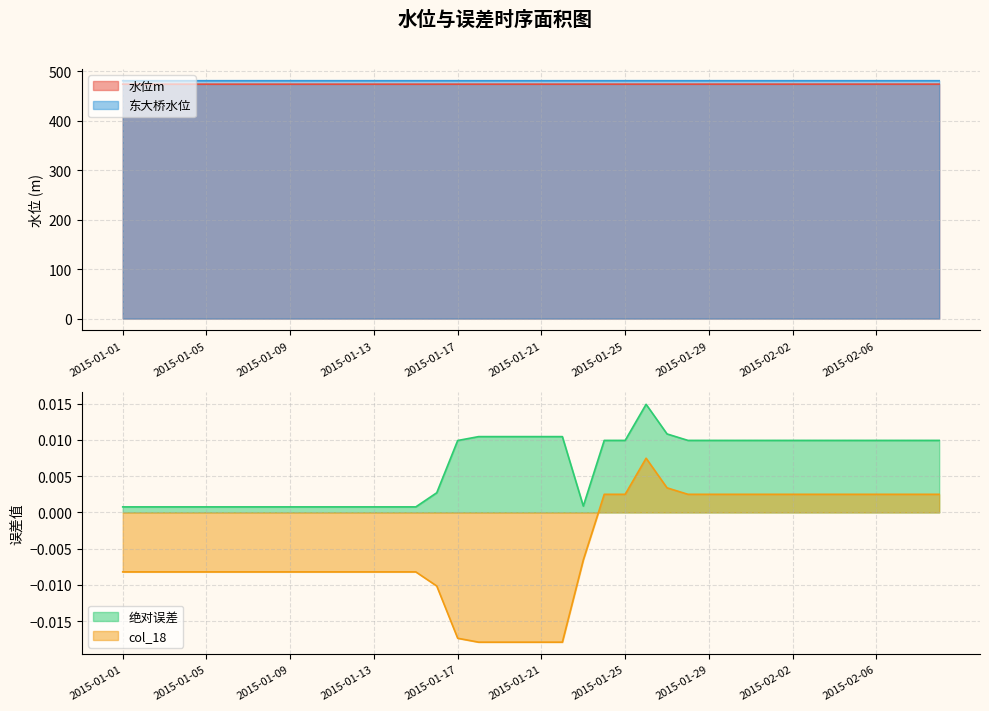

What is the sum of all 水位m values?

18947.0